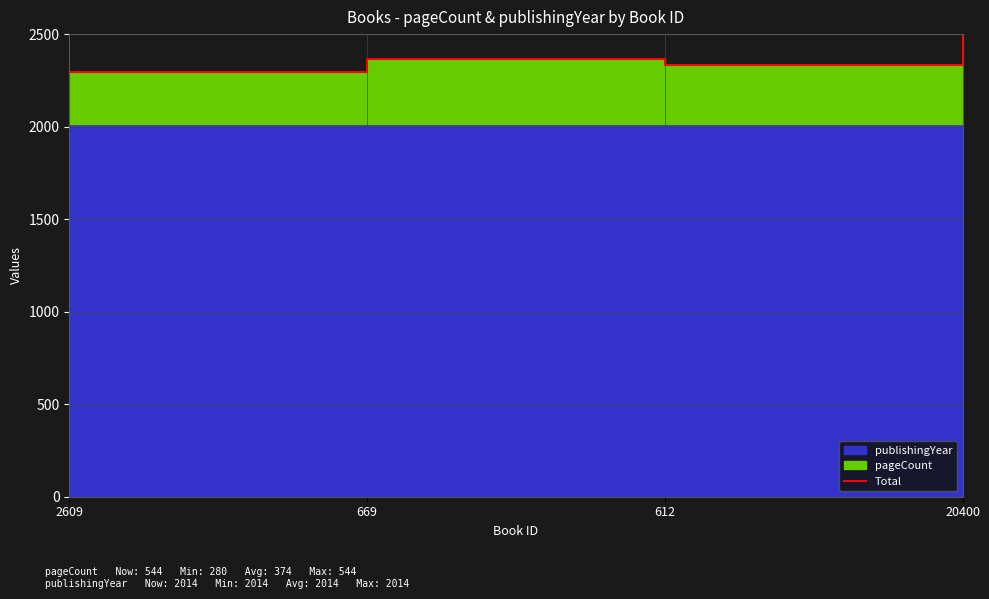

What is the sum of the values at 20400 and 2609?

4852